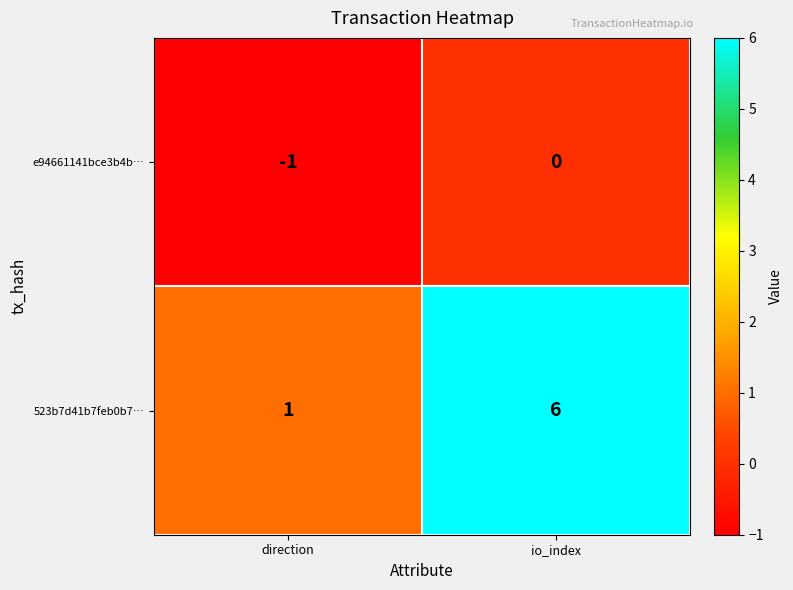

How many values in e94661141bce3b4b… are below zero?

1